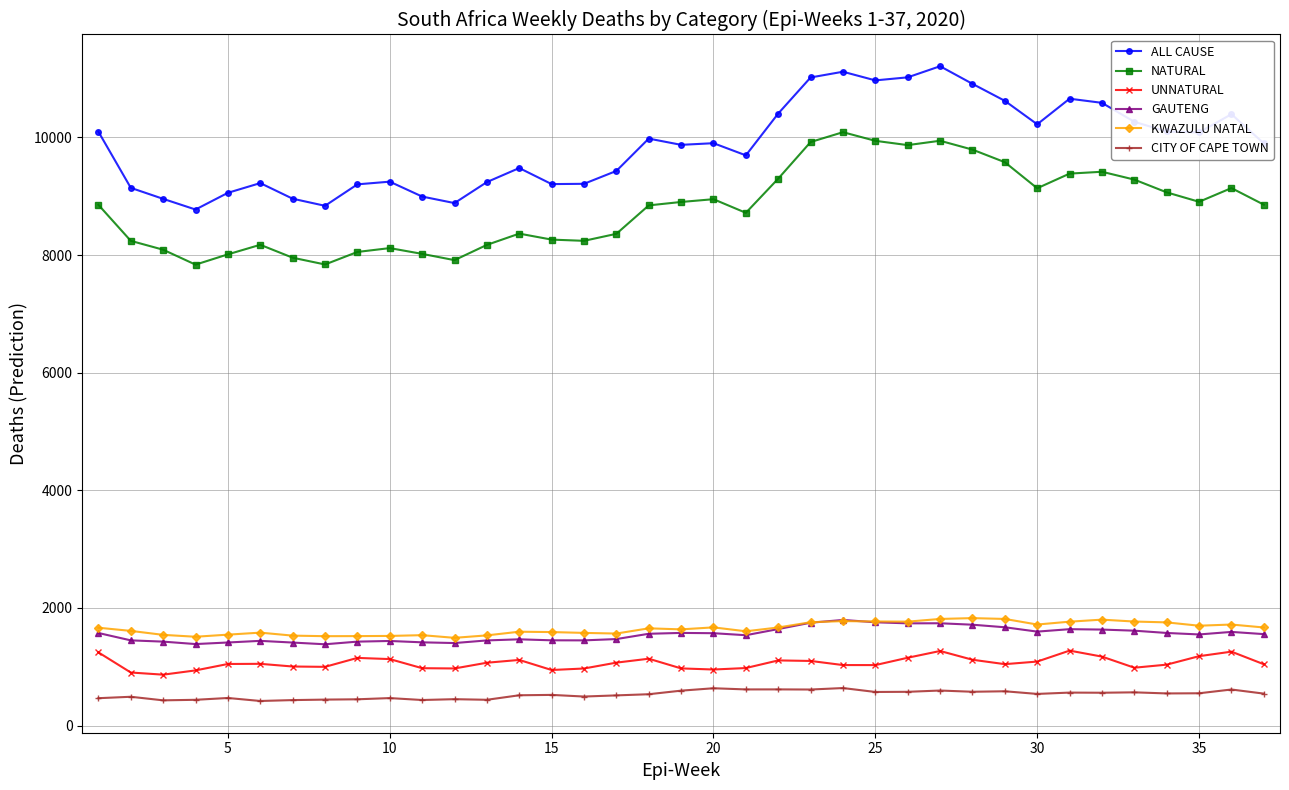

What is the value of the NATURAL point at the 30th from the left?

9136.8